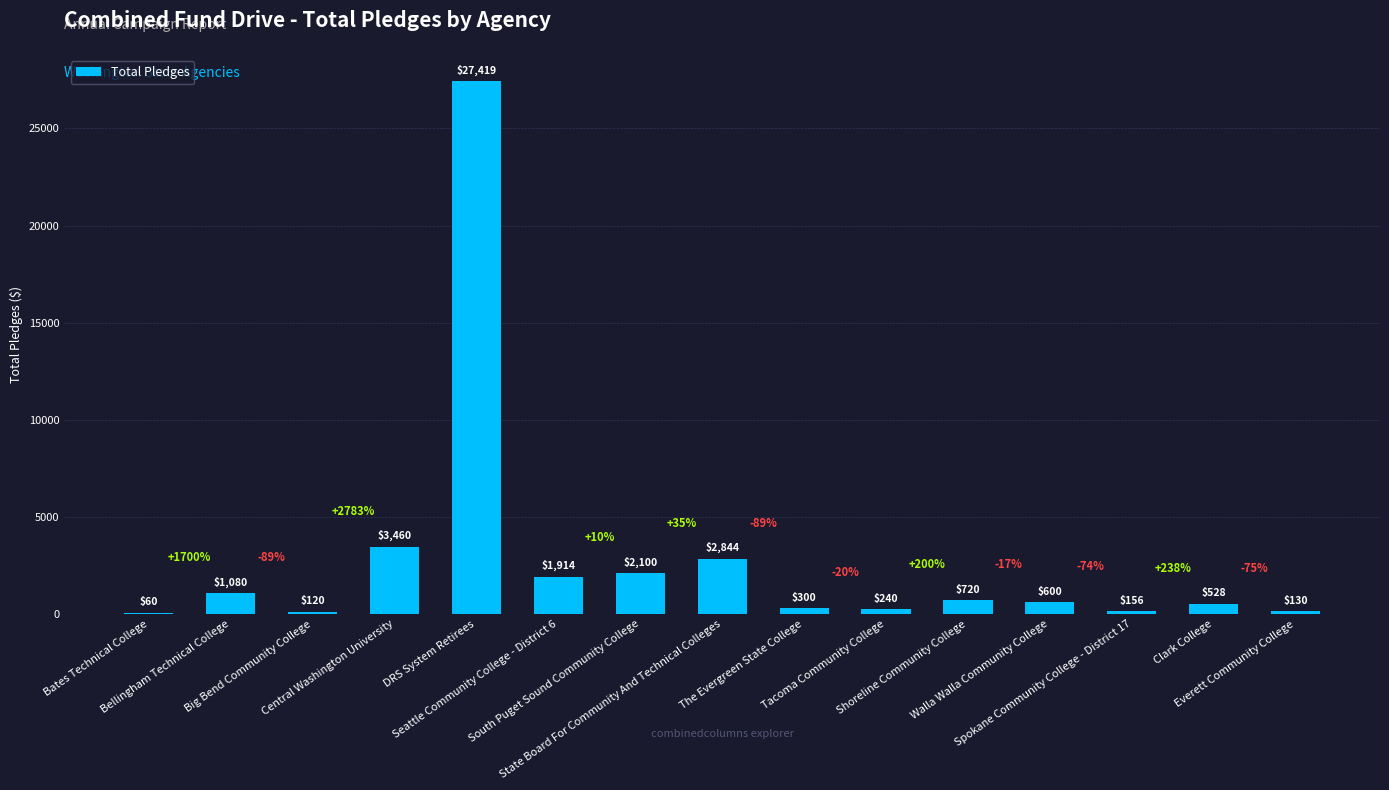

What is the label of the 15th bar from the left?

Everett Community College